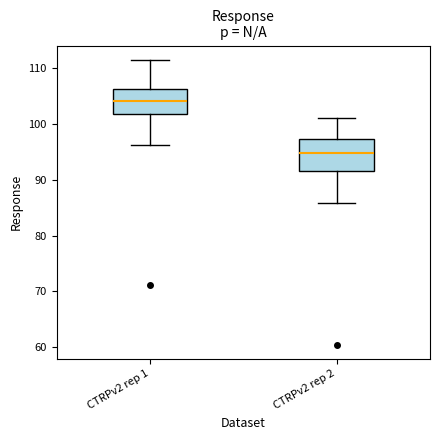

Which box has the lowest median line?

CTRPv2 rep 2